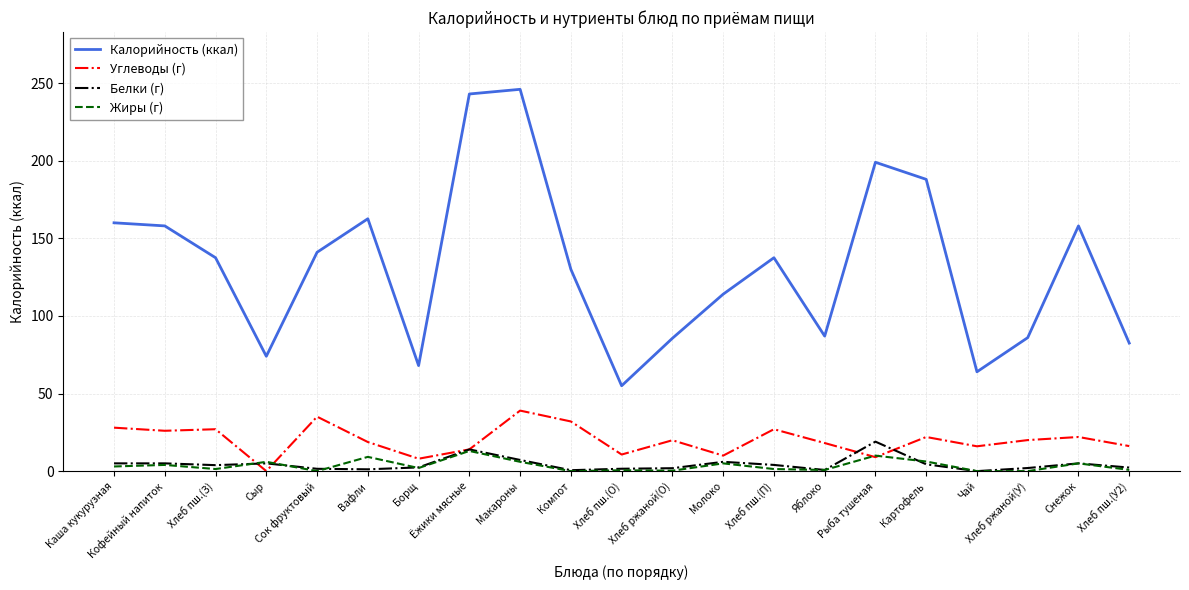

At which category is the sum across all series the highest?

Макароны